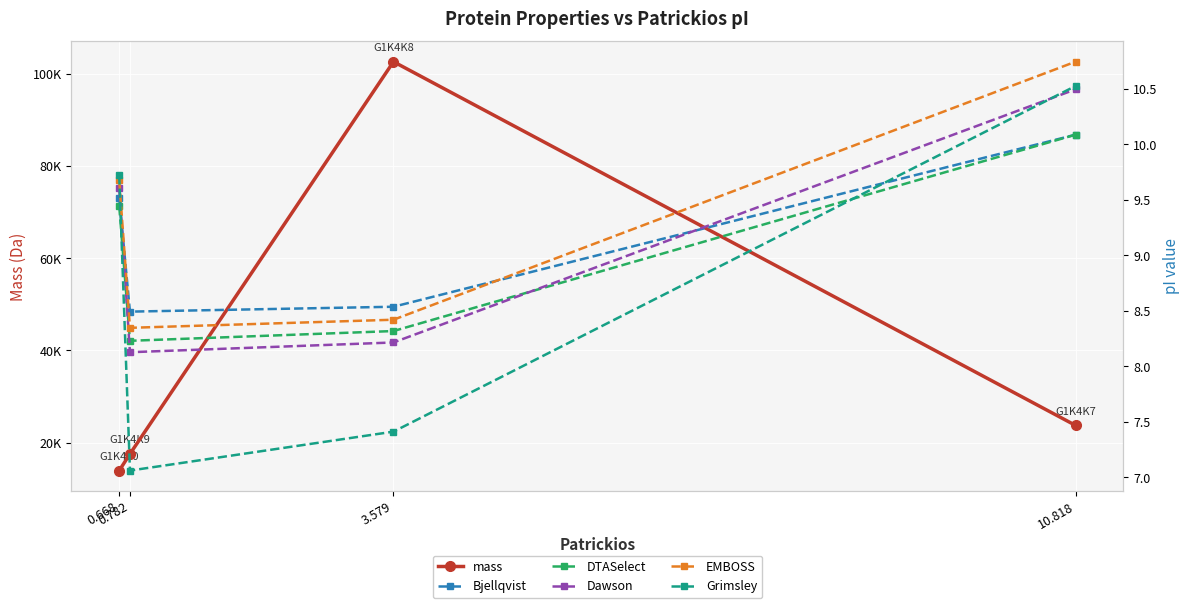

What is the average value of the DTASelect series?

9.0